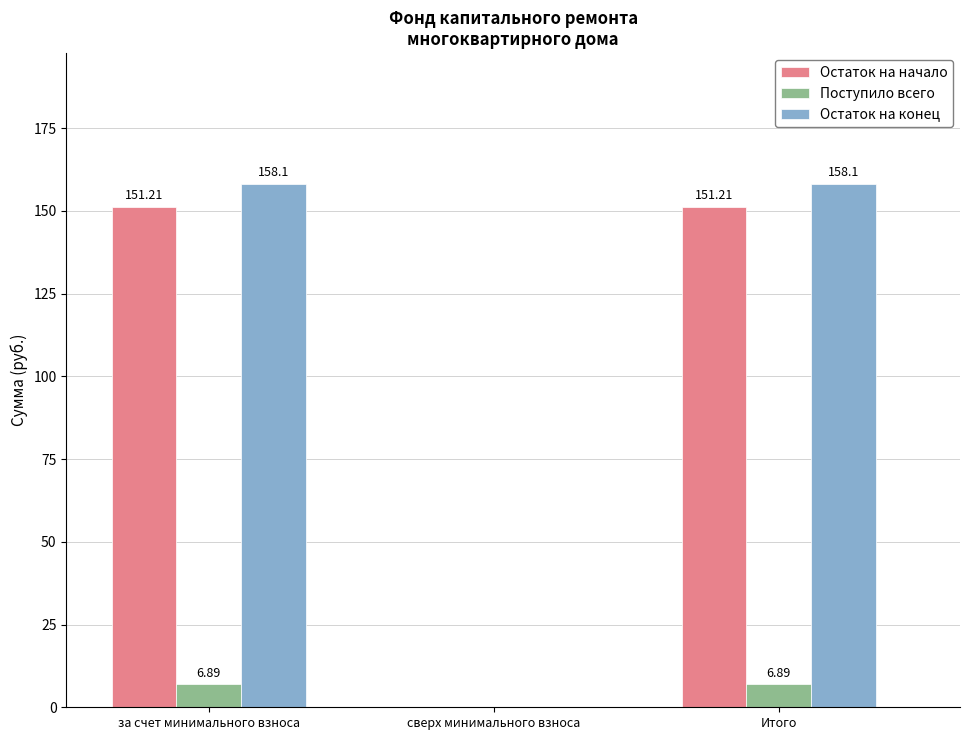

What is the sum of the Поступило всего values at Итого and сверх минимального взноса?

6.9